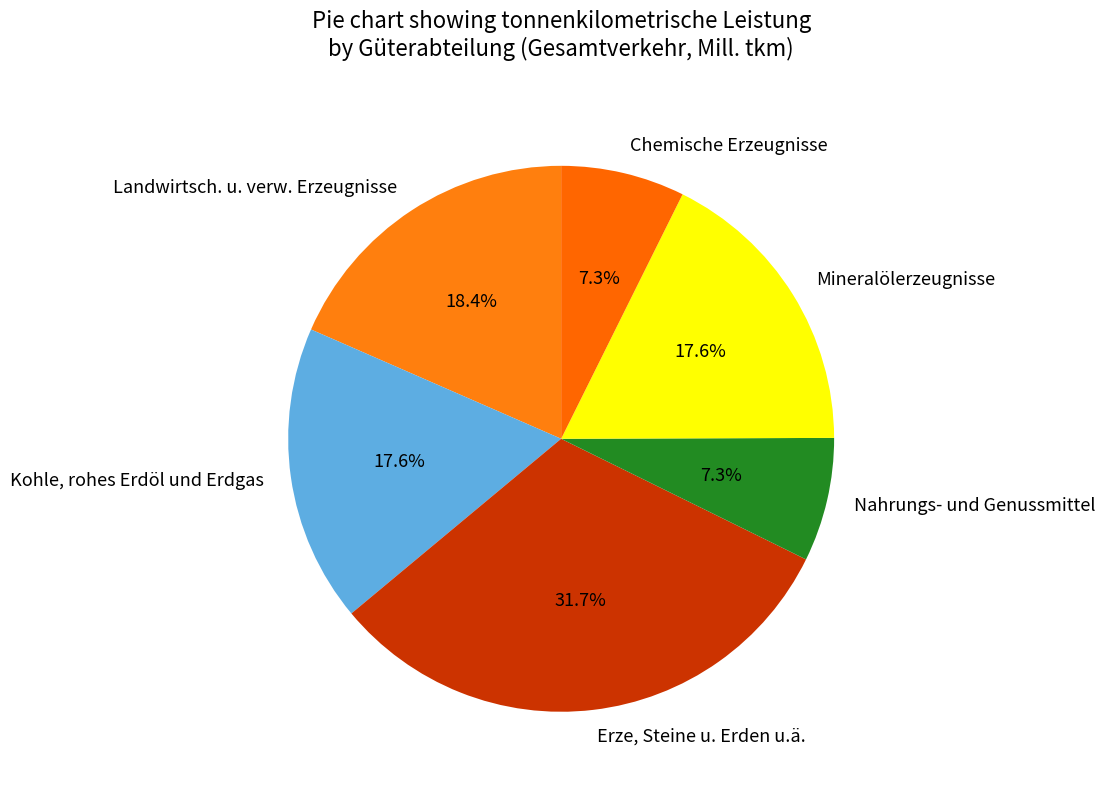

How much of the chart is everything except Chemische Erzeugnisse?

92.7%